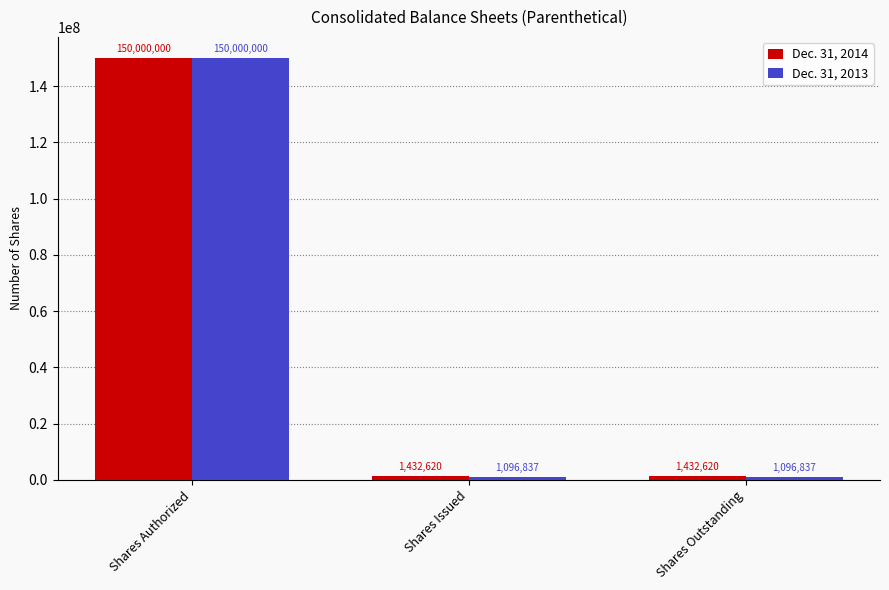

Reading right to left, what are all the values shown in this chart?

Dec. 31, 2014: Shares Outstanding=1432620	Shares Issued=1432620	Shares Authorized=150000000
Dec. 31, 2013: Shares Outstanding=1096837	Shares Issued=1096837	Shares Authorized=150000000